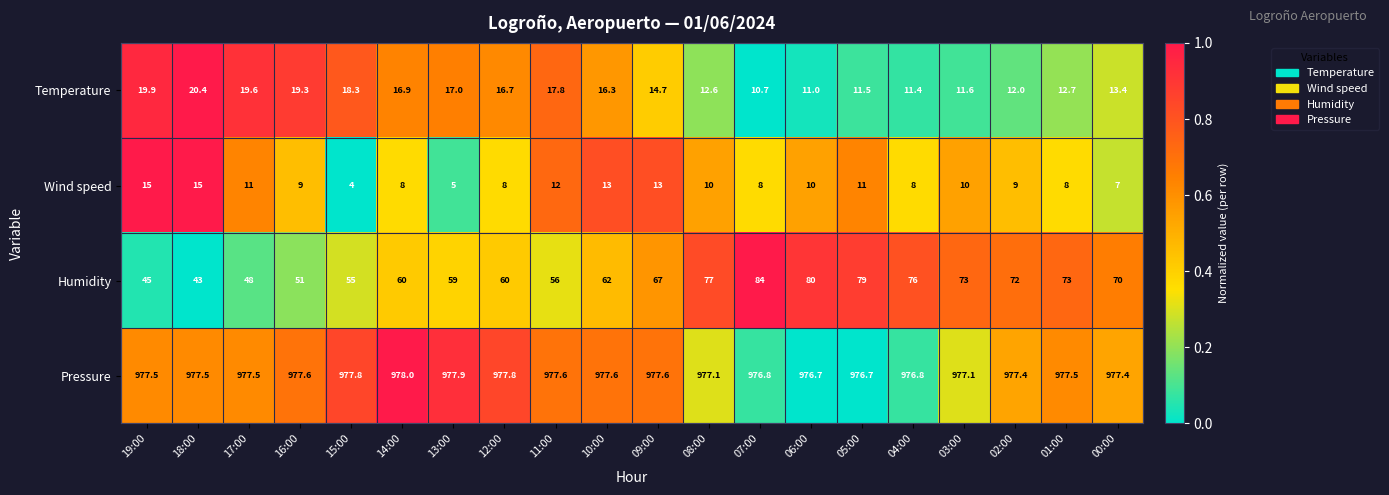

How many categories are shown in the chart?

20